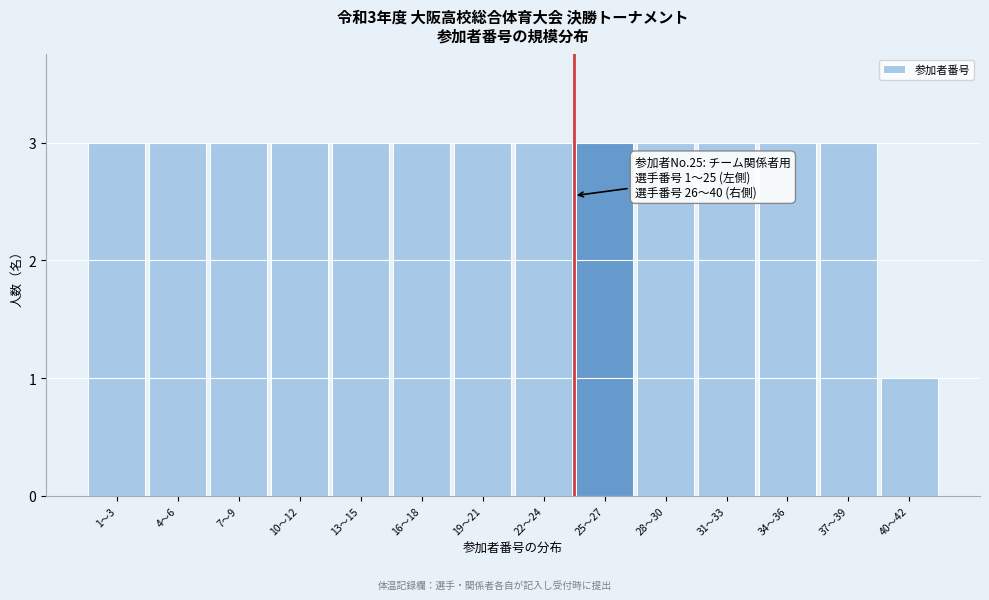

Reading left to right, extract all data points from this chart.

1〜3=3	4〜6=3	7〜9=3	10〜12=3	13〜15=3	16〜18=3	19〜21=3	22〜24=3	25〜27=3	28〜30=3	31〜33=3	34〜36=3	37〜39=3	40〜42=1